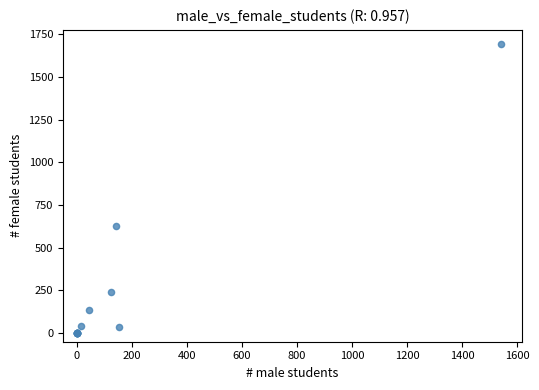

What Y value in the scatter plot is closest to 845?

626